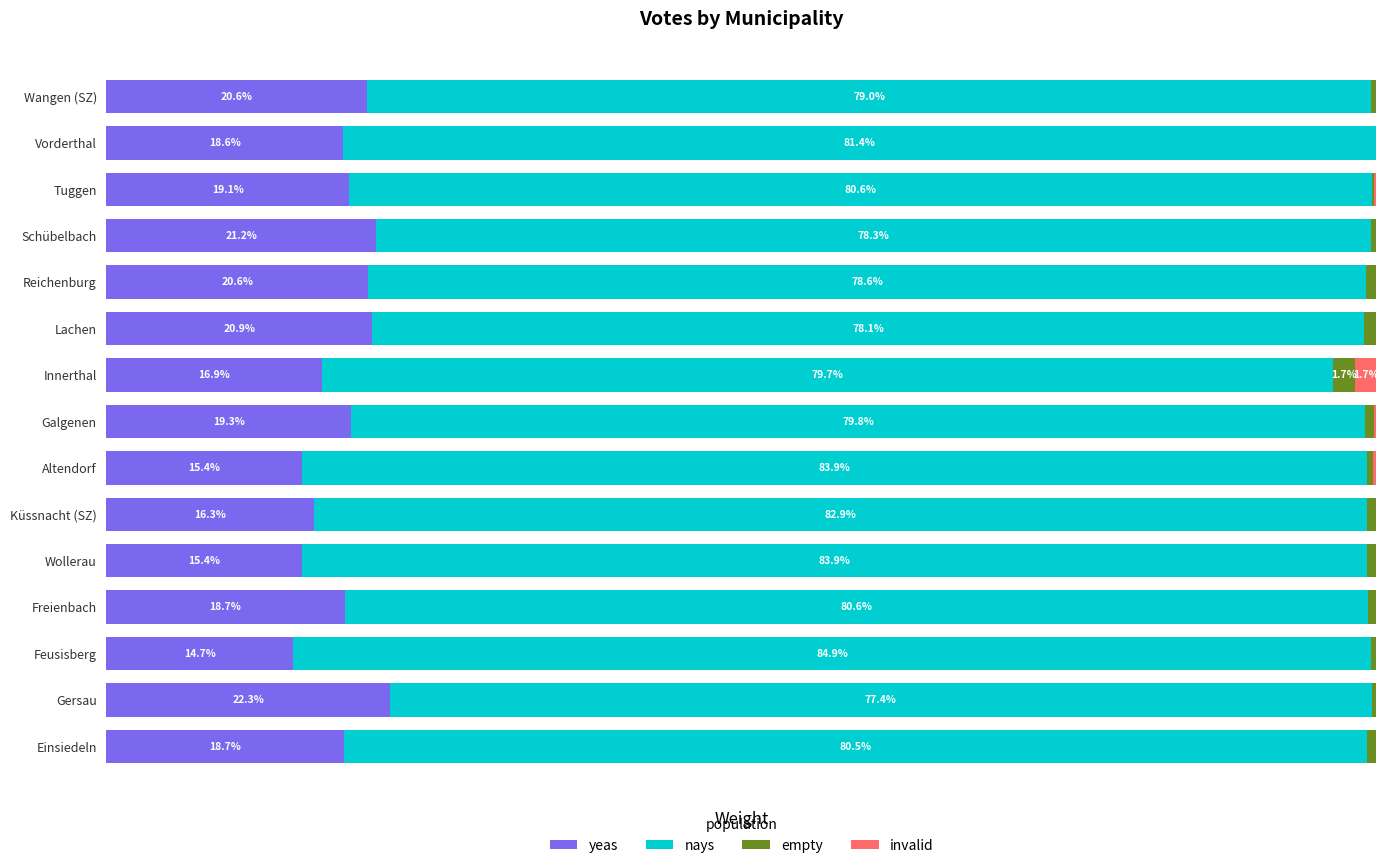

Where is yeas nearest to the value 18?

Vorderthal